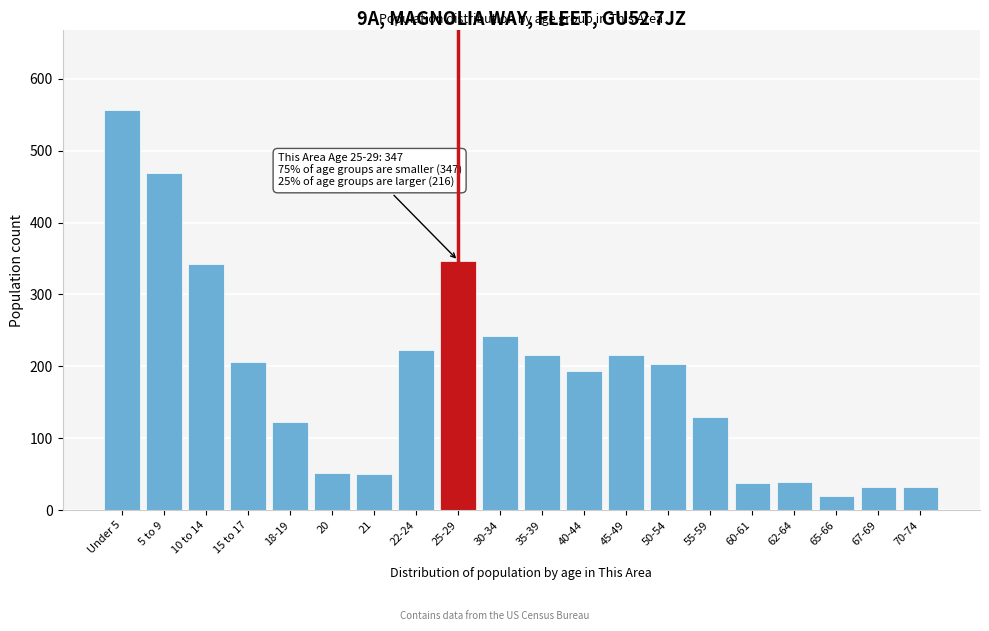

What is the change in value from 30-34 to 45-49?

-26